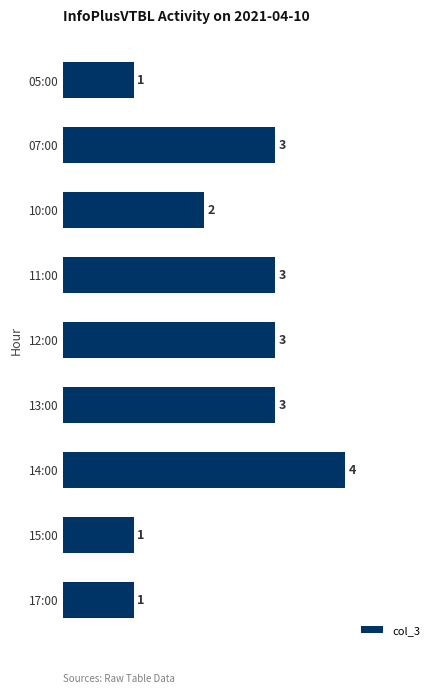

At which category does the chart reach its peak across all series?

14:00